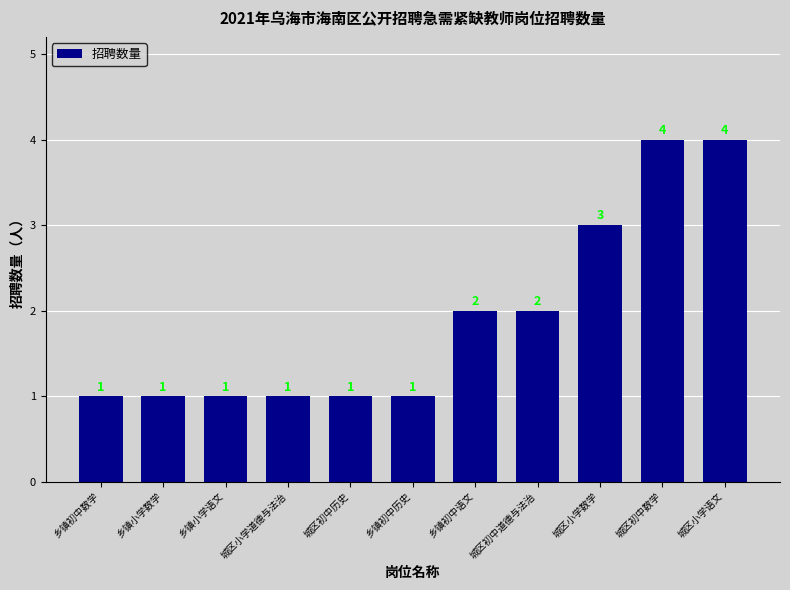

Count the values in the range 1 to 3.

9